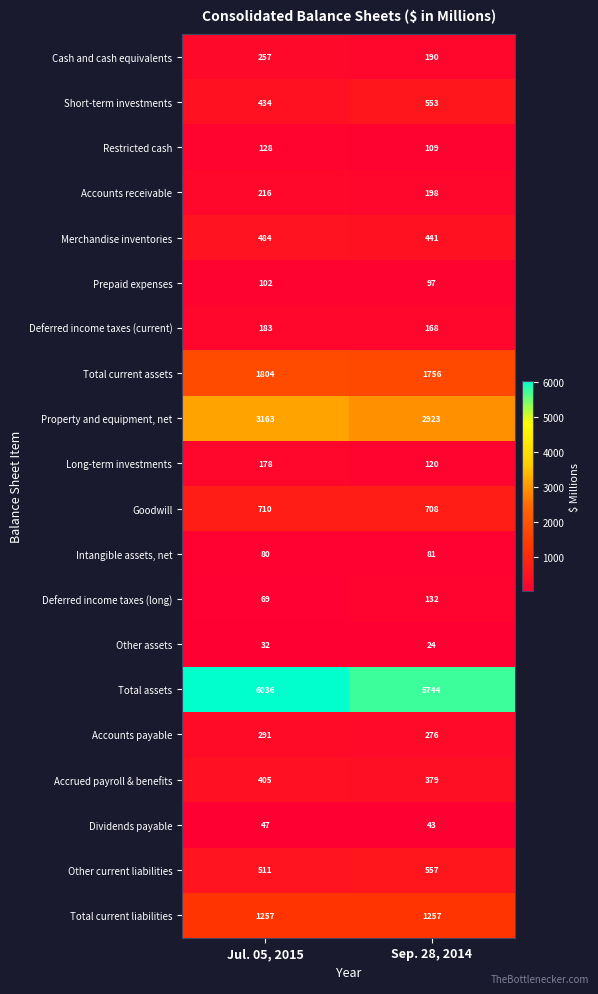

Which series has the widest spread of values?

Total assets